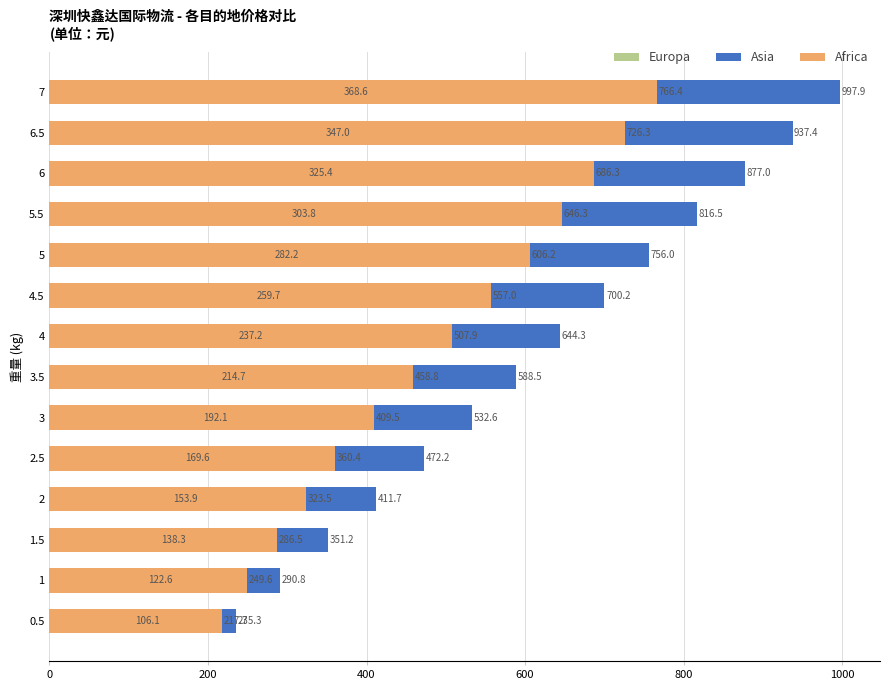

How many series are shown in this chart?

3